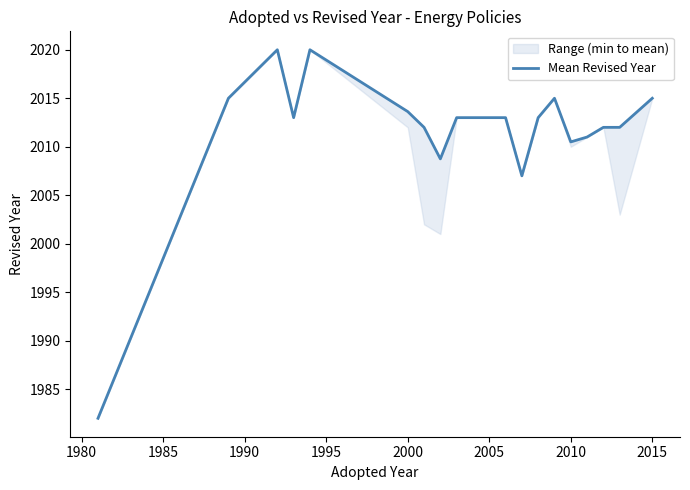

What is the value of the 12th point from the left?

2013.0